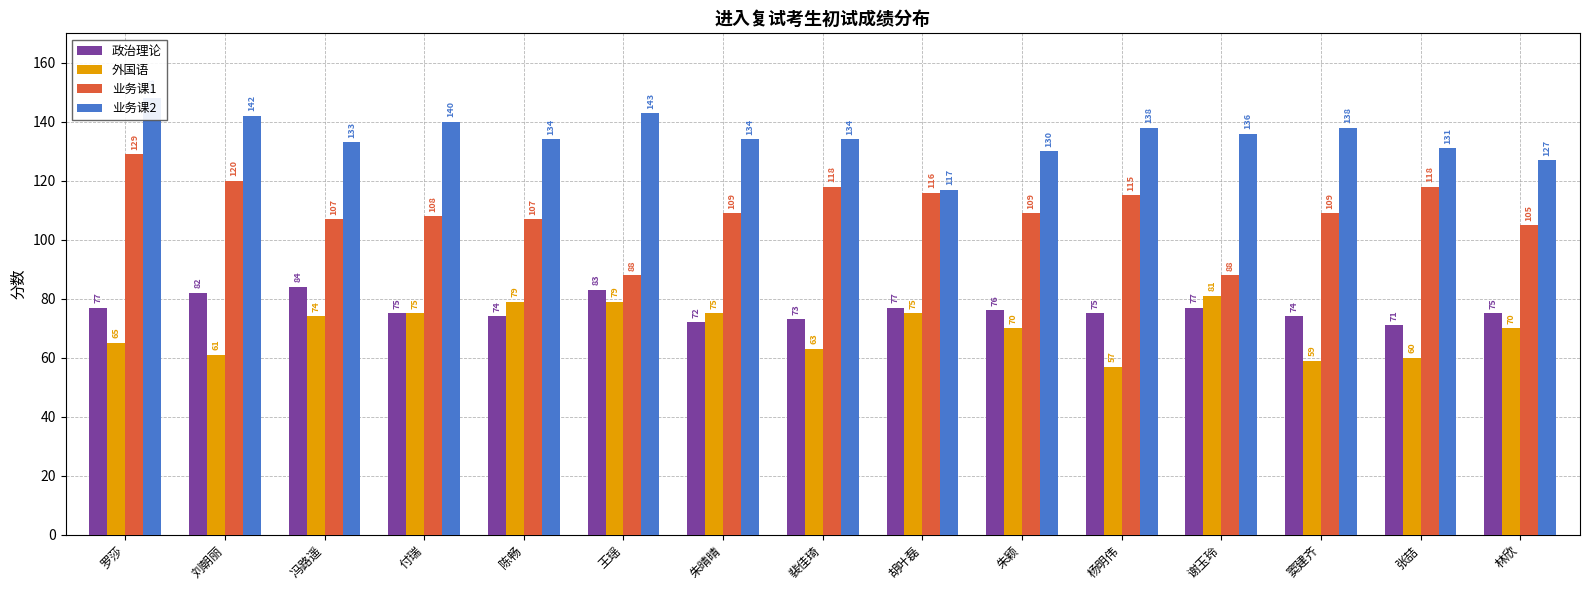

How many groups of bars are there?

15